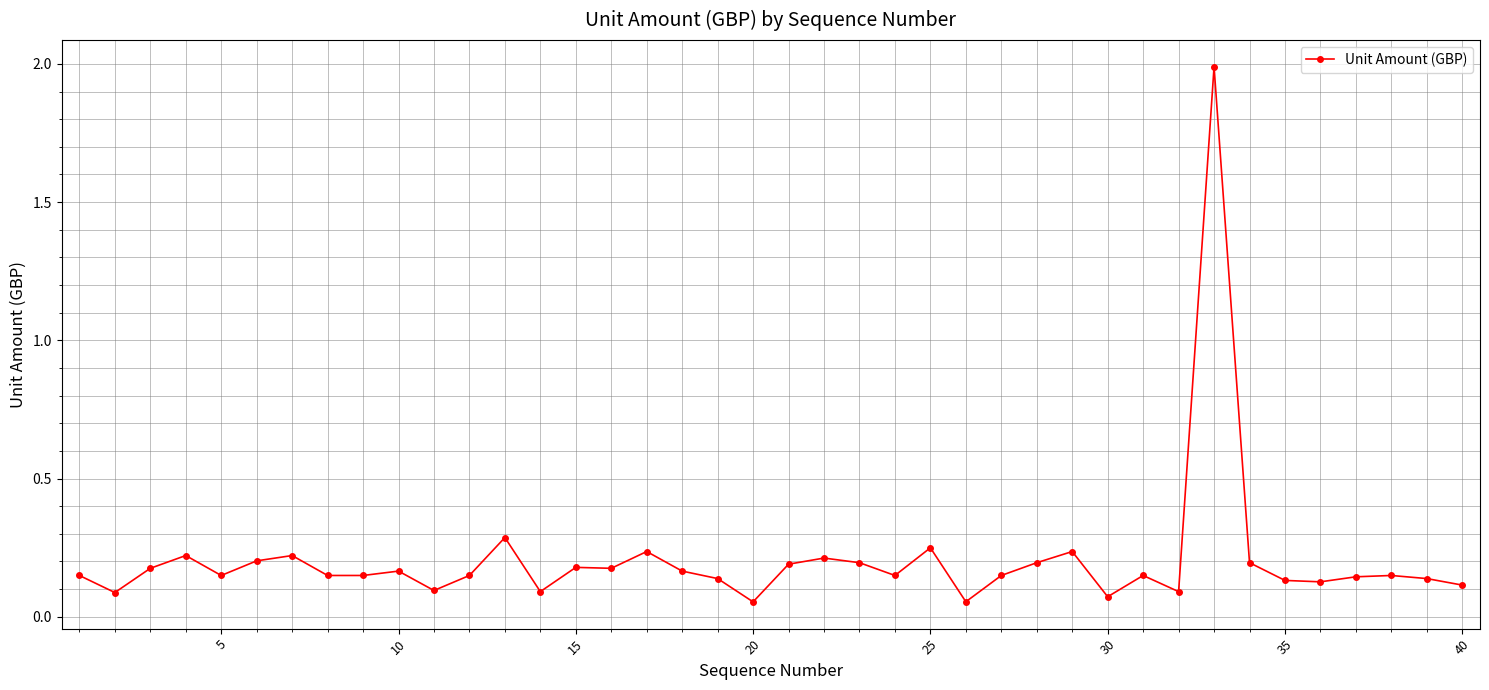

What is the sum of all values?

8.2